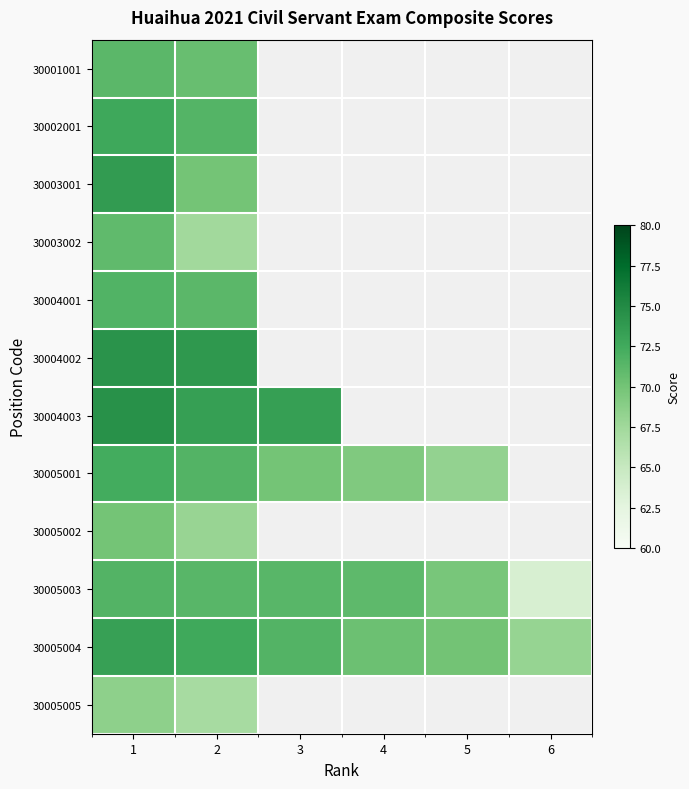

Read the 30005004 value at 6.

68.1